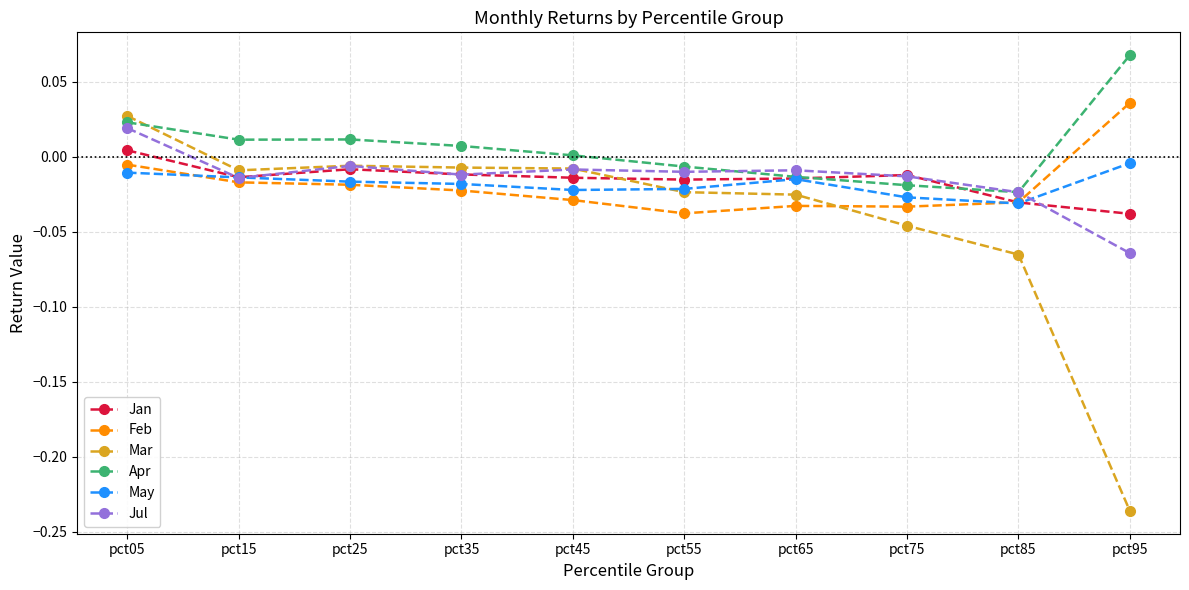

At which label is Apr closest to 0?

pct45